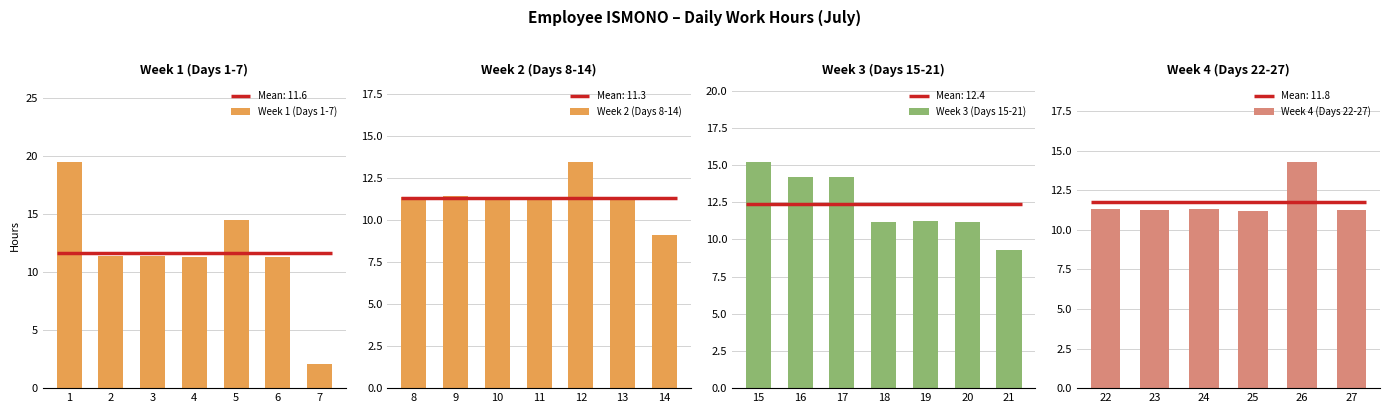

Reading right to left, extract all data points from this chart.

11.3	14.3	11.2	11.3	11.3	11.3	9.3	11.2	11.3	11.2	14.2	14.2	15.2	9.1	11.3	13.4	11.3	11.3	11.4	11.4	2.1	11.3	14.5	11.3	11.4	11.4	19.5